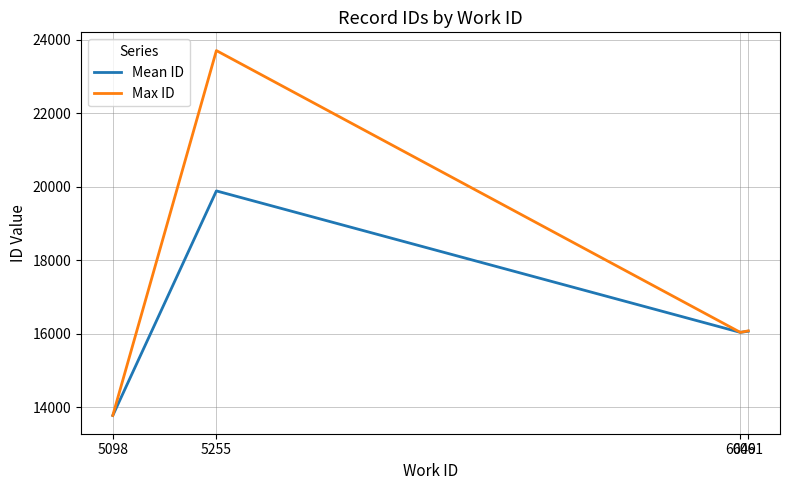

How many interior local peaks does the Mean ID series have?

1